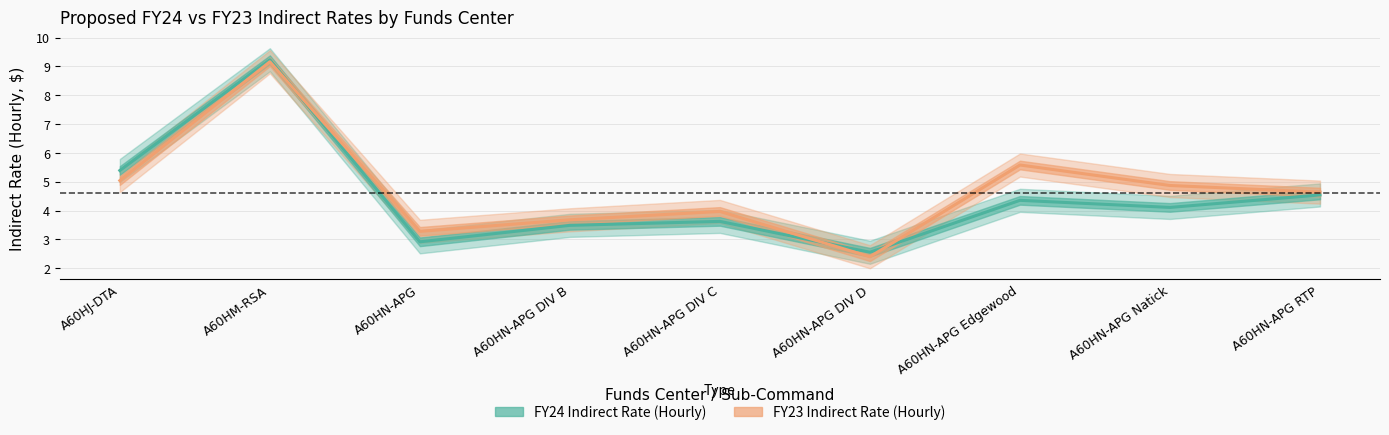

What value does the FY24 Indirect Rate (Hourly) series have at A60HN-APG RTP?

4.5